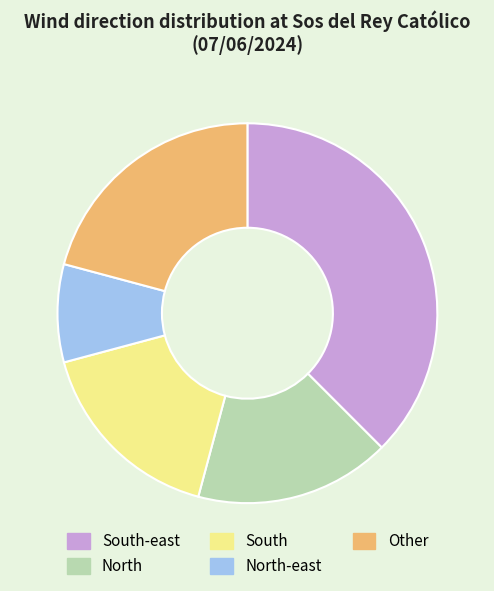

Is it true that South is 29% of the pie?

False